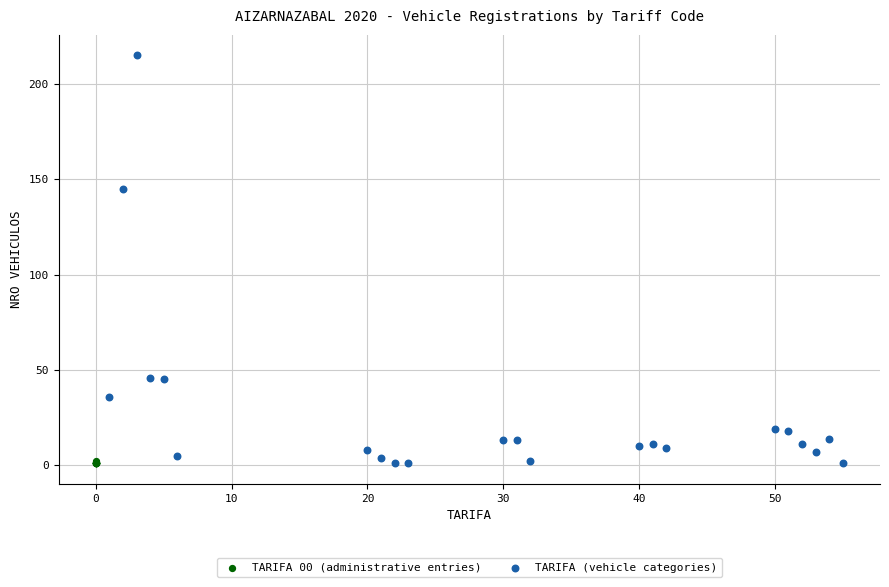

Which series has the largest Y range (max minus min)?

TARIFA (vehicle categories)